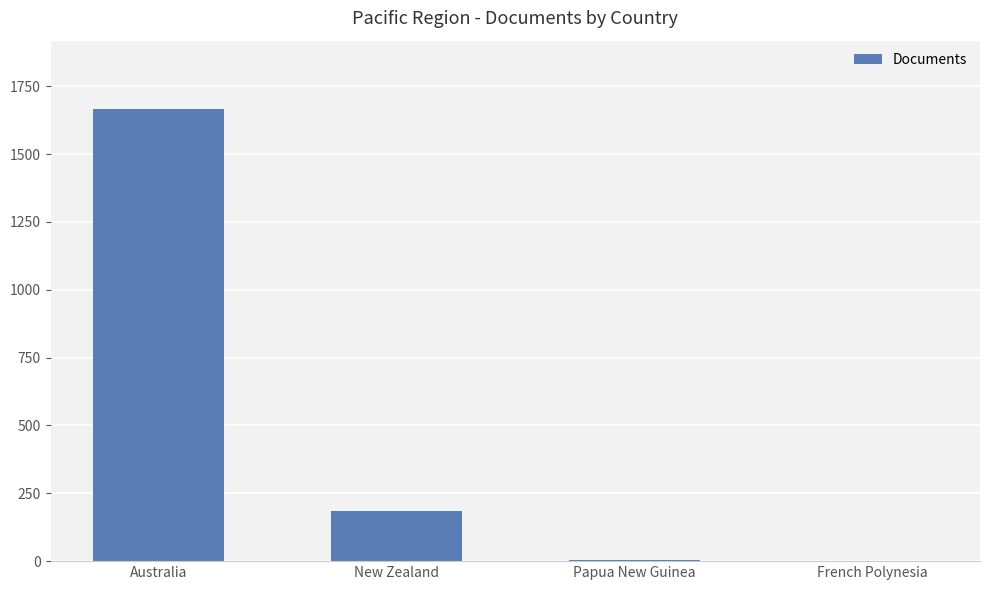

Where does the data first go above 186?

Australia